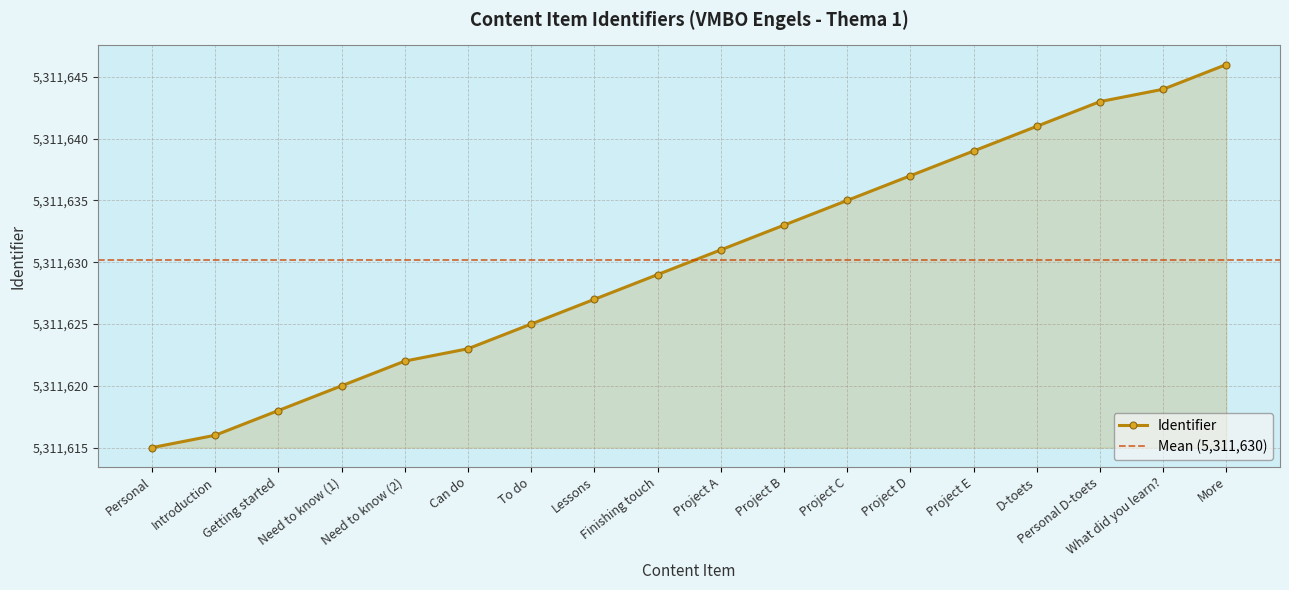

What is the sum of all values?

95609344